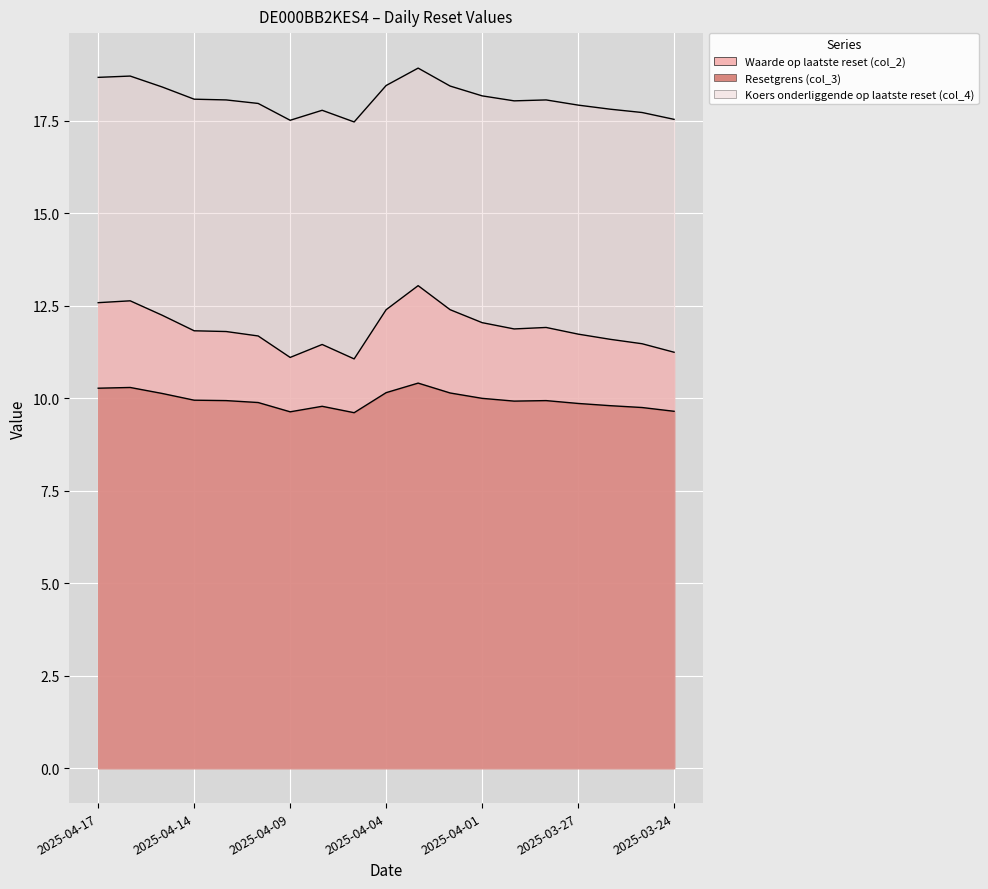

What is the sum of the Waarde op laatste reset (col_2) values at 2025-03-27 and 2025-04-15?

24.0